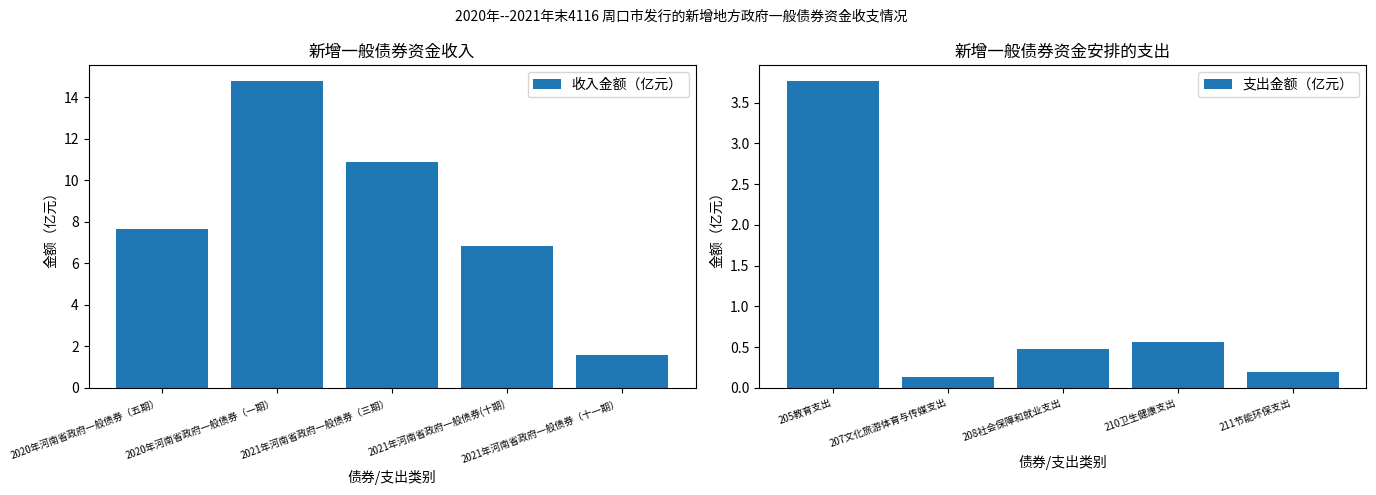

What is the difference between the second highest and minimum values in the 支出金额（亿元） series?

0.4